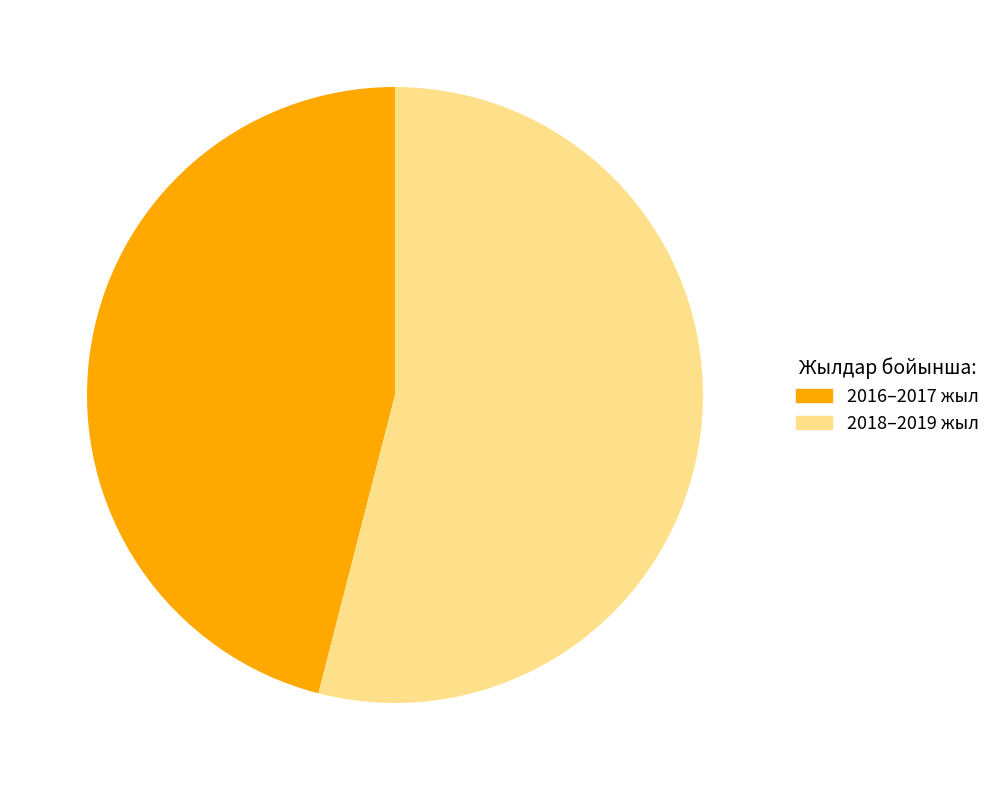

How many segments does this pie chart have?

2